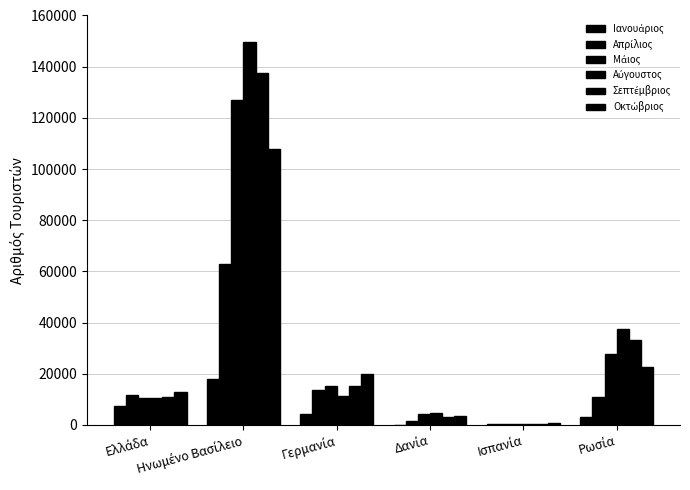

How many groups of bars are there?

6